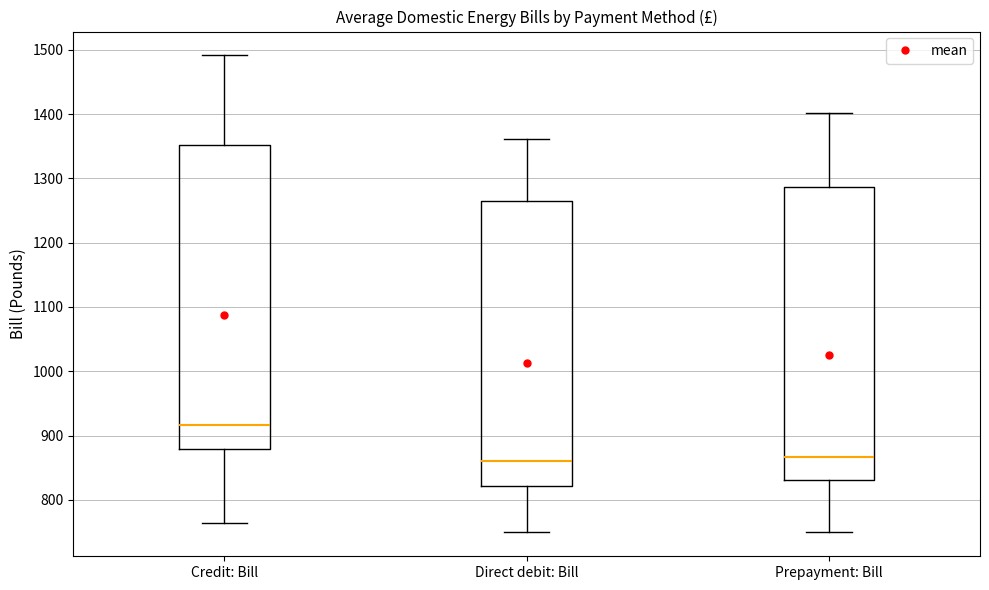

Which box has the highest median line?

Credit: Bill